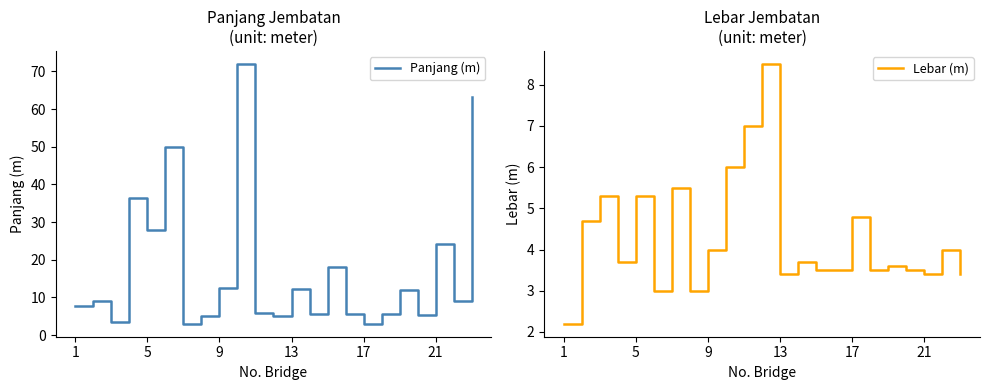

Is it true that Panjang (m) equals 14.6 at 21?

False